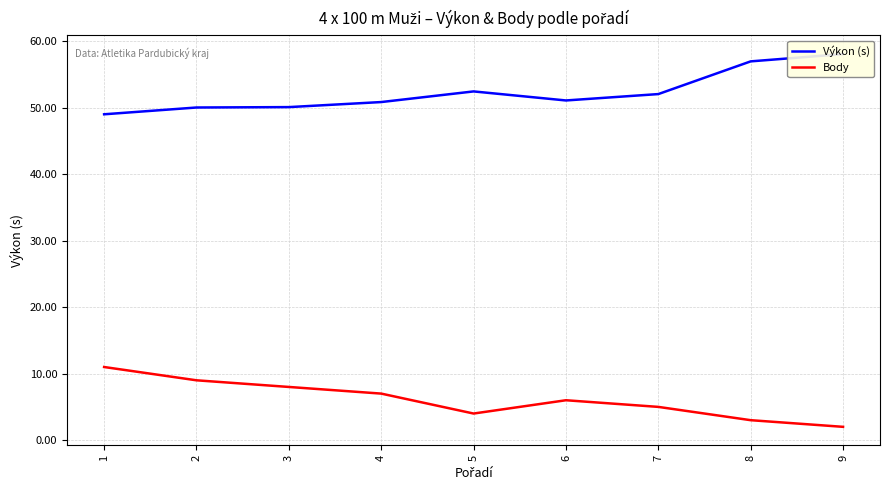

Where is the first local maximum for Výkon (s)?

5